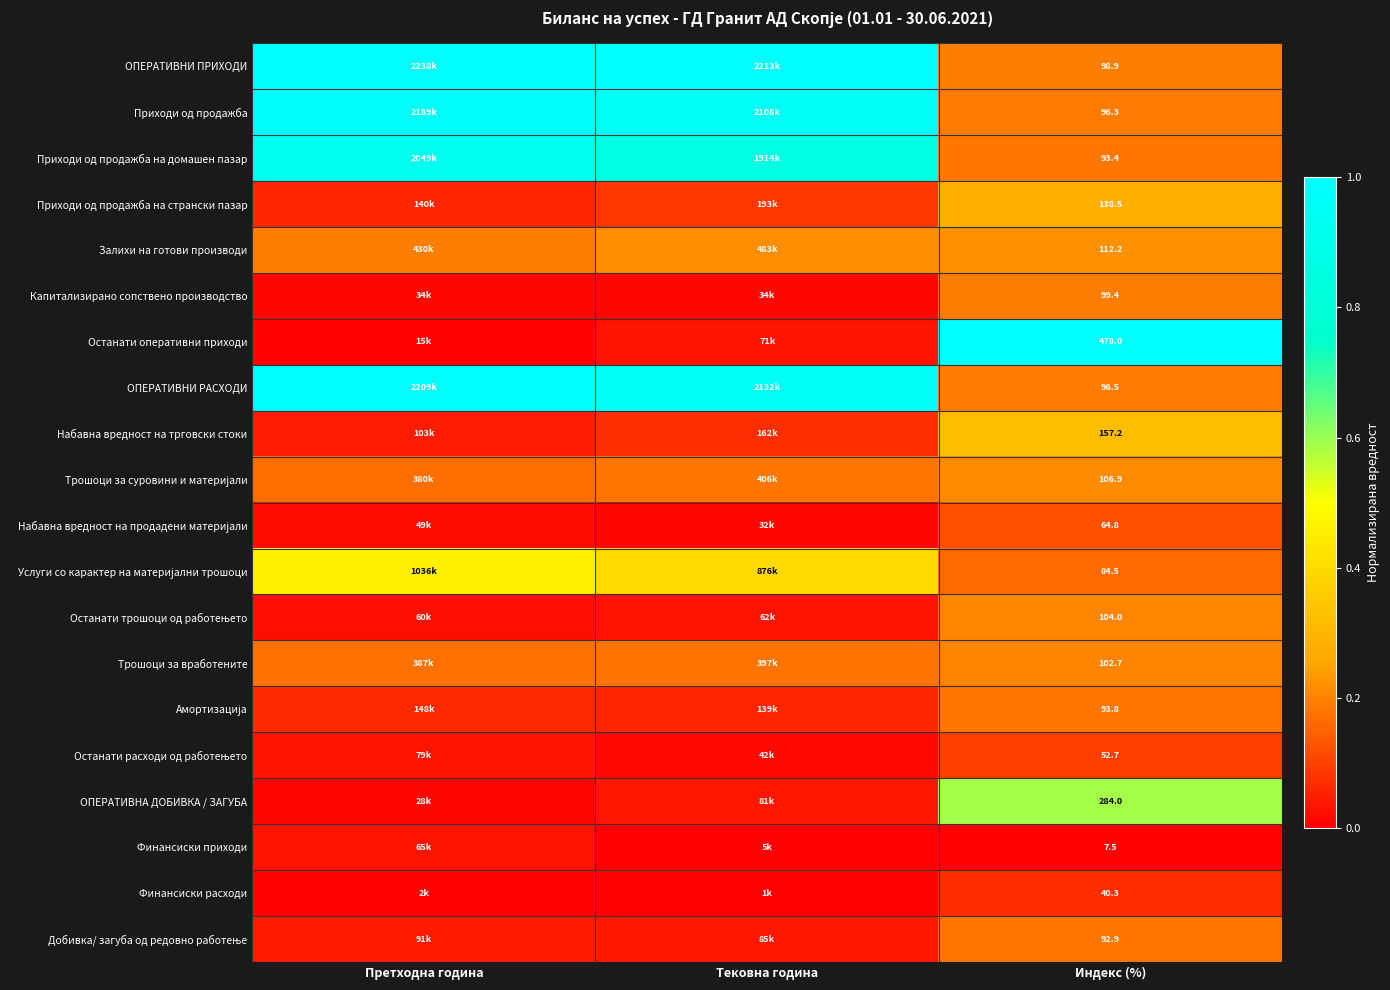

True or false: ОПЕРАТИВНИ РАСХОДИ has a value of 0.1 at Индекс (%).

False